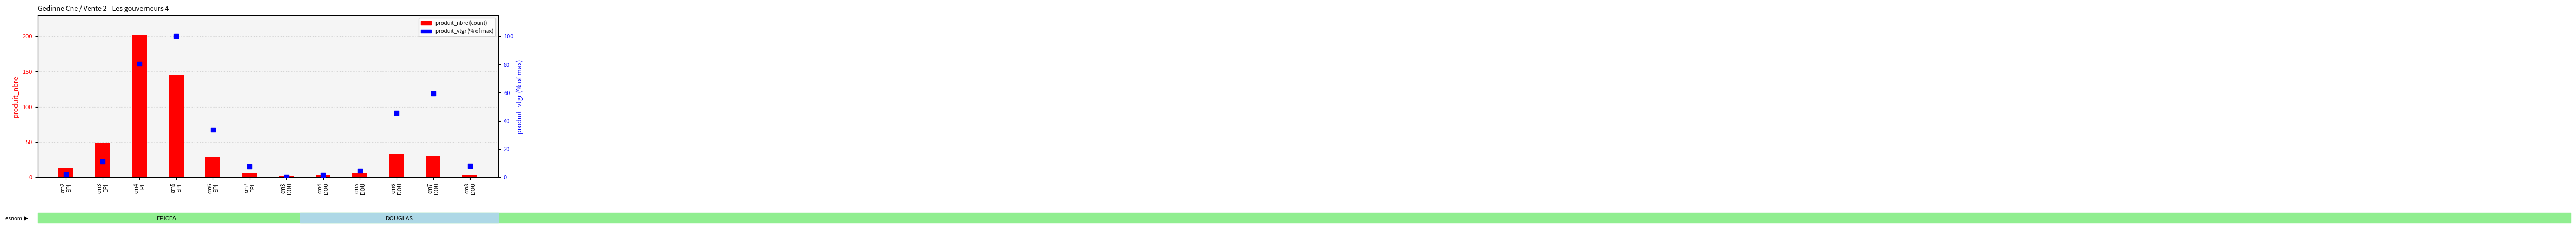

Which series has the largest total across all categories?

produit_nbre (count)